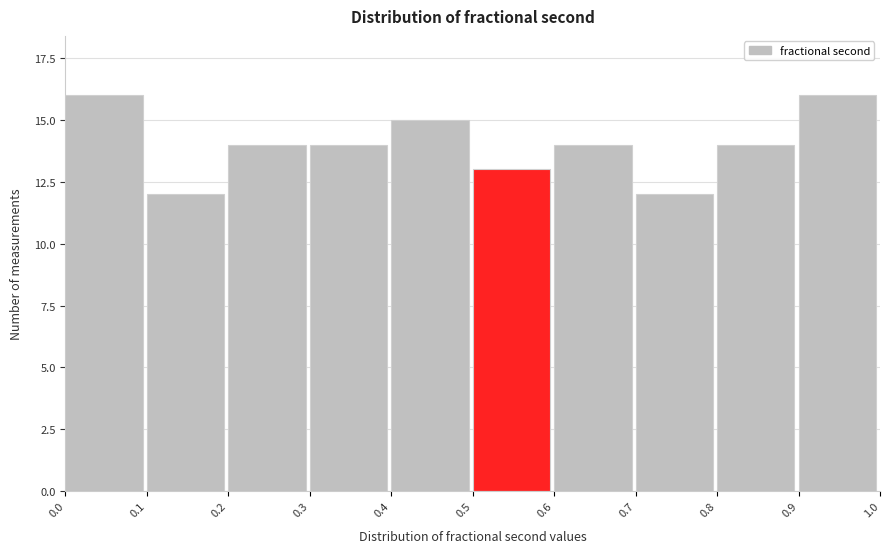

Reading right to left, transcribe all the data shown in this chart.

16	14	12	14	13	15	14	14	12	16